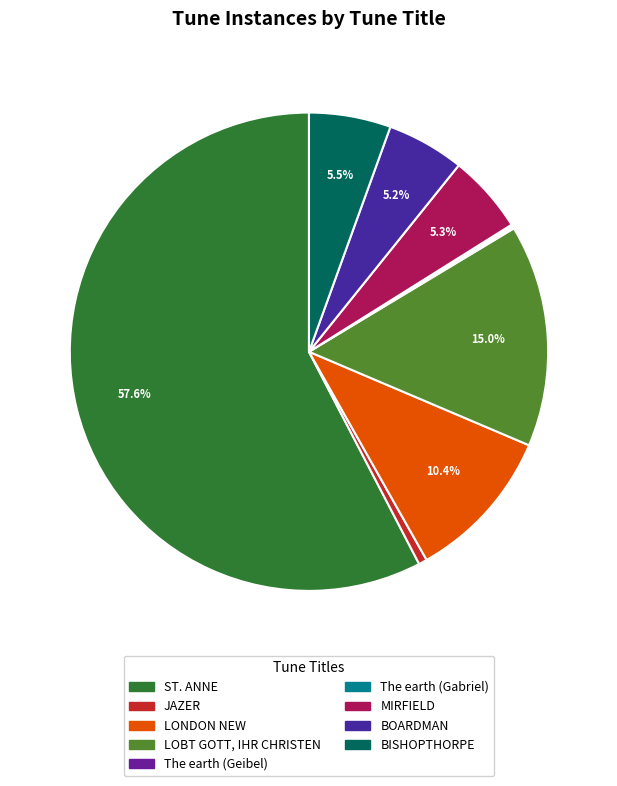

True or false: LOBT GOTT, IHR CHRISTEN accounts for 25% of the total.

False